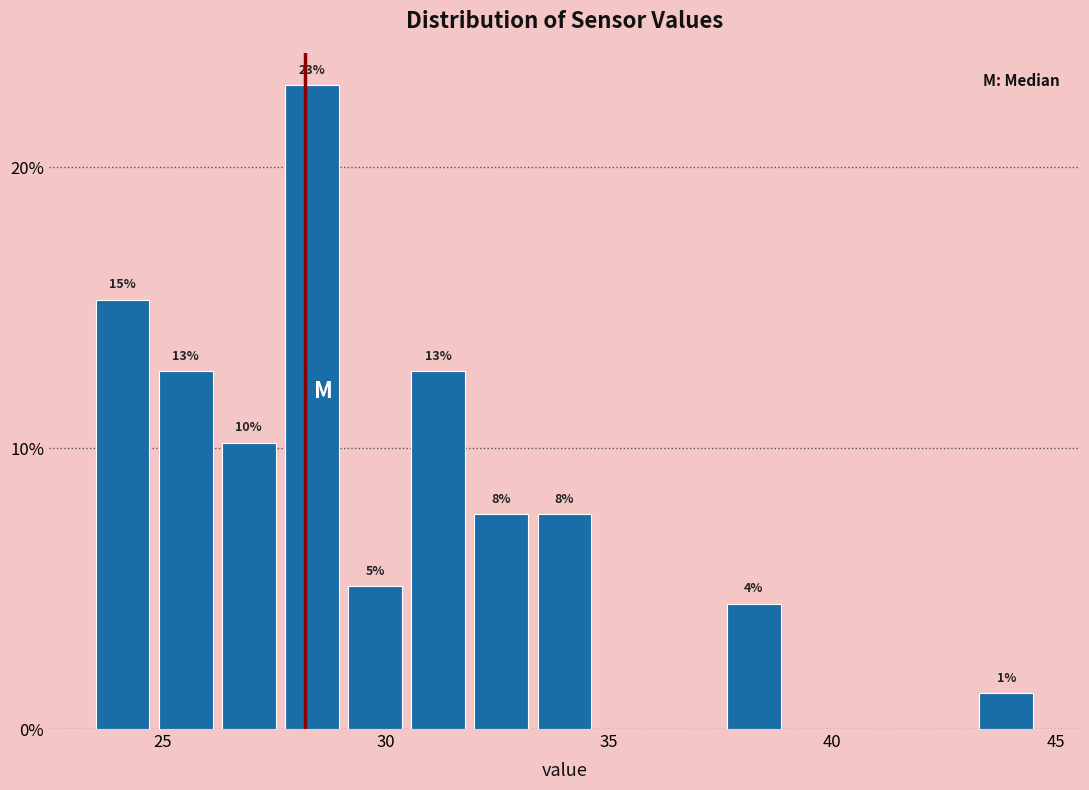

Read against the x-axis, roughly where is the centre of the tallest bar?

28.5